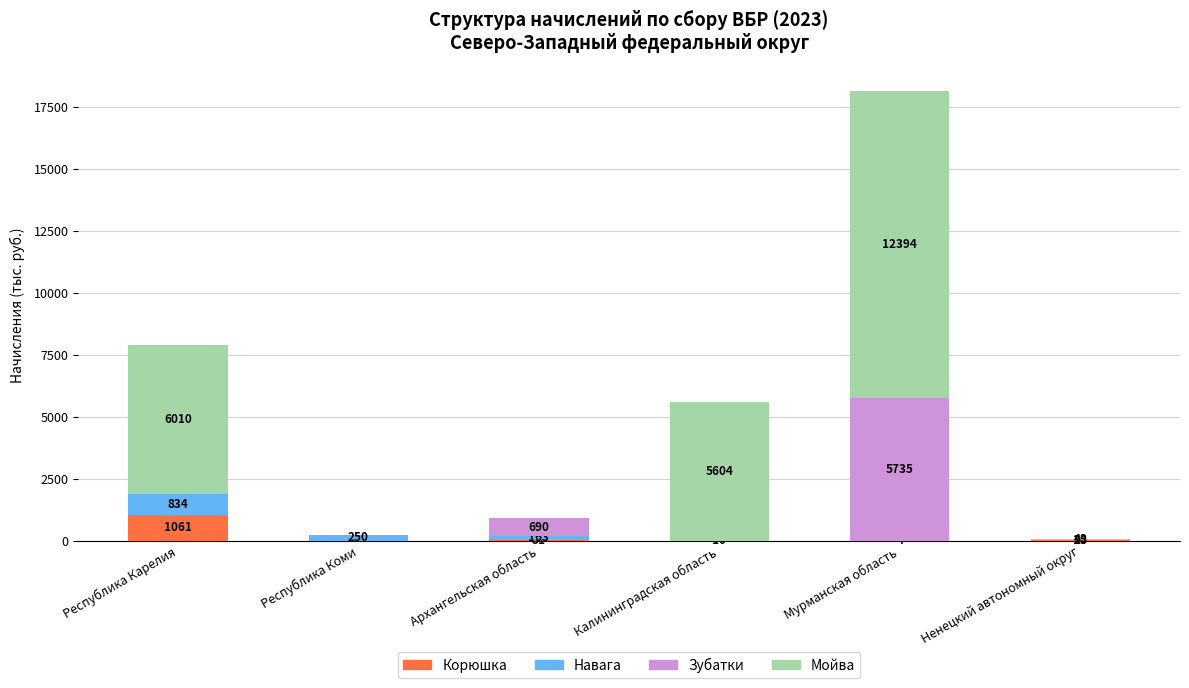

True or false: Корюшка has a value of 0 at Калининградская область.

True